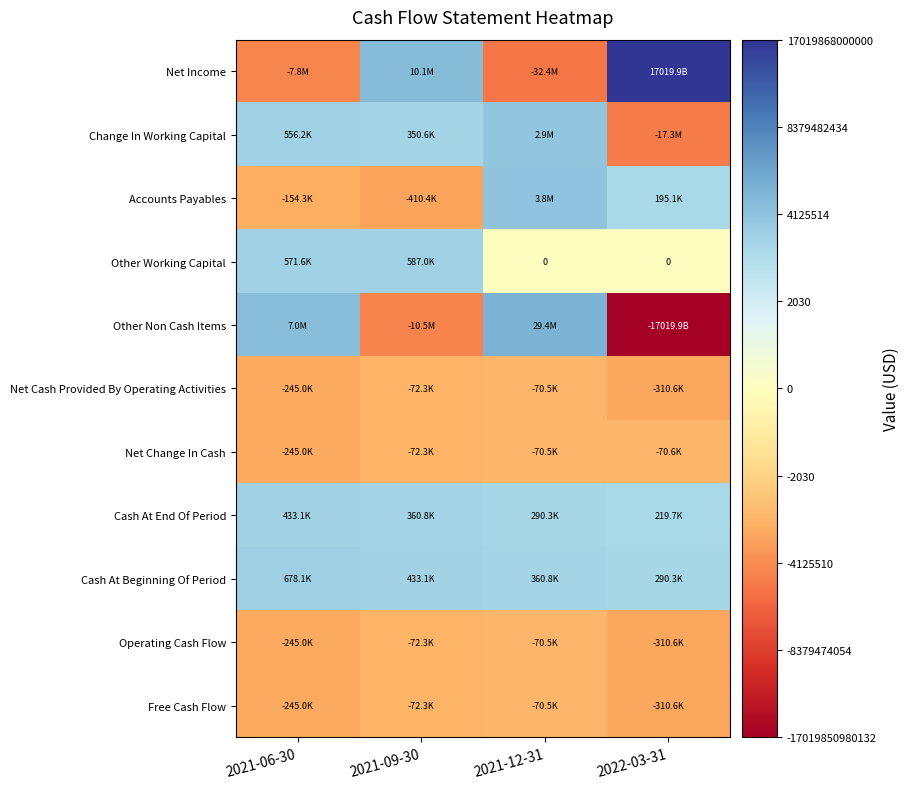

At how many categories does at least one series exceed 12?

4